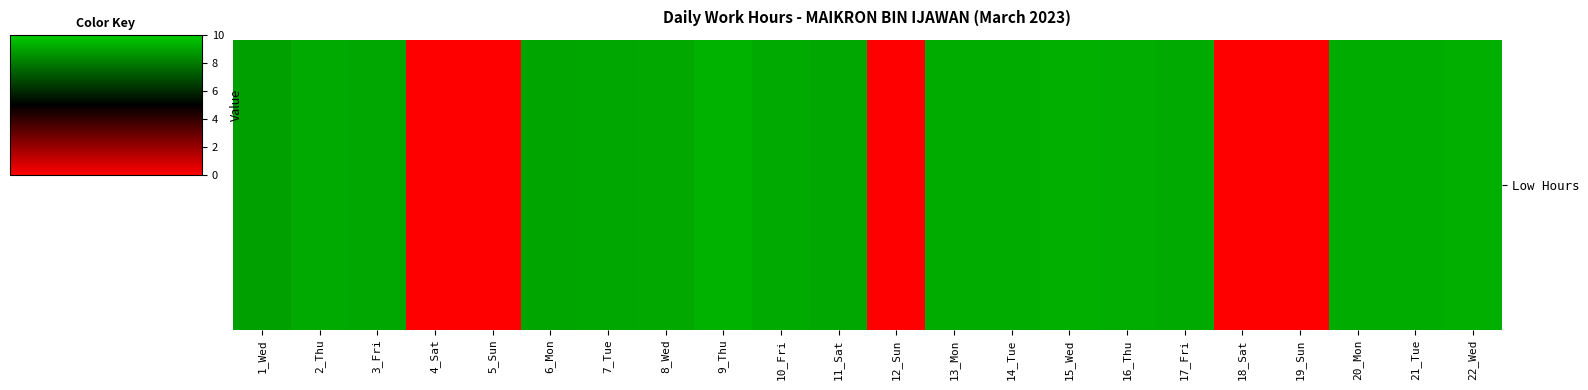

Count the number of categories in the chart.

22